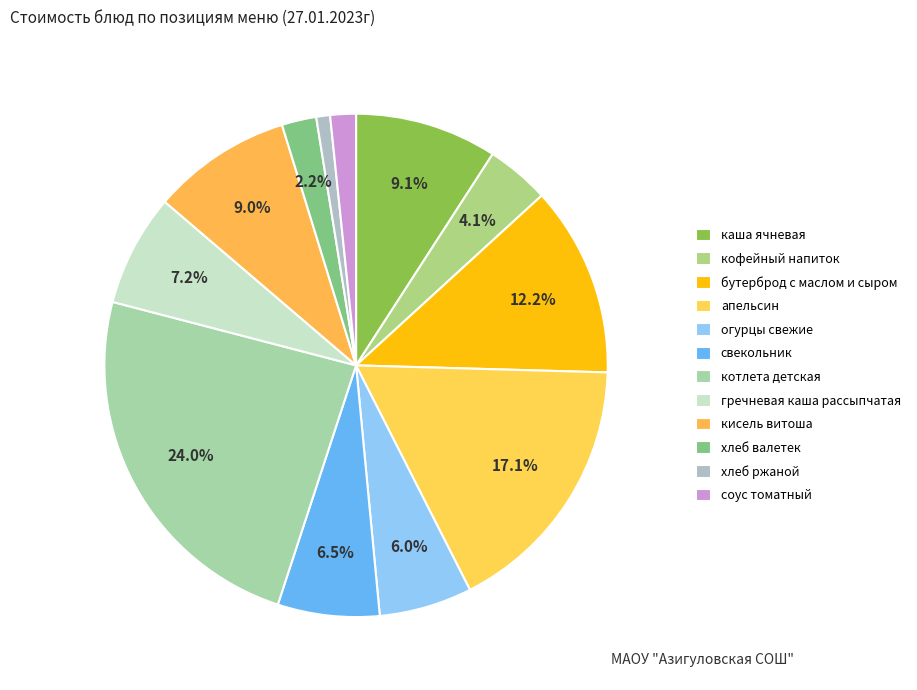

How many segments does this pie chart have?

12